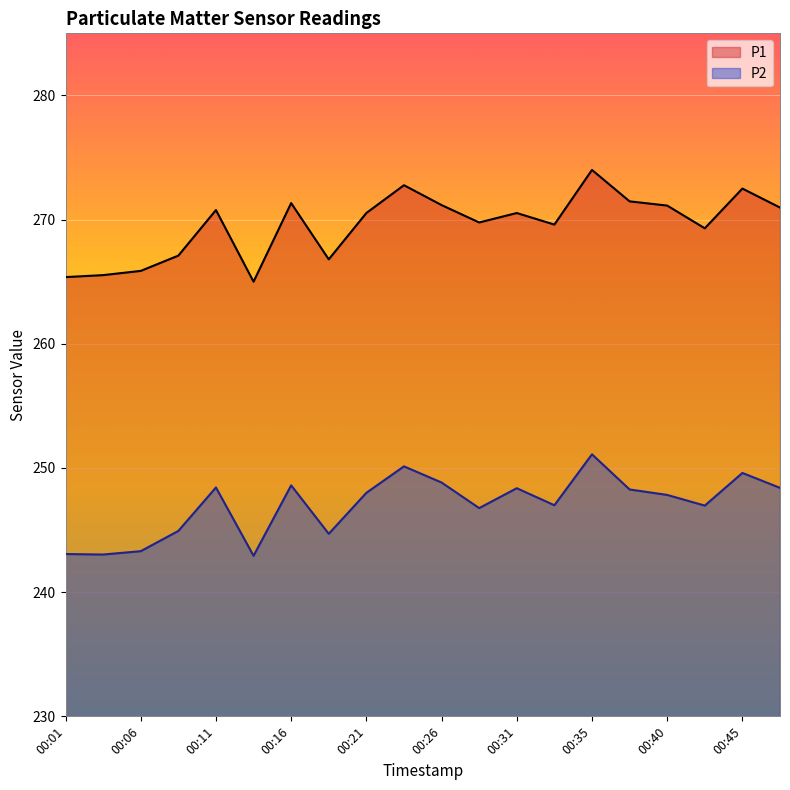

Which series has the widest spread of values?

P1